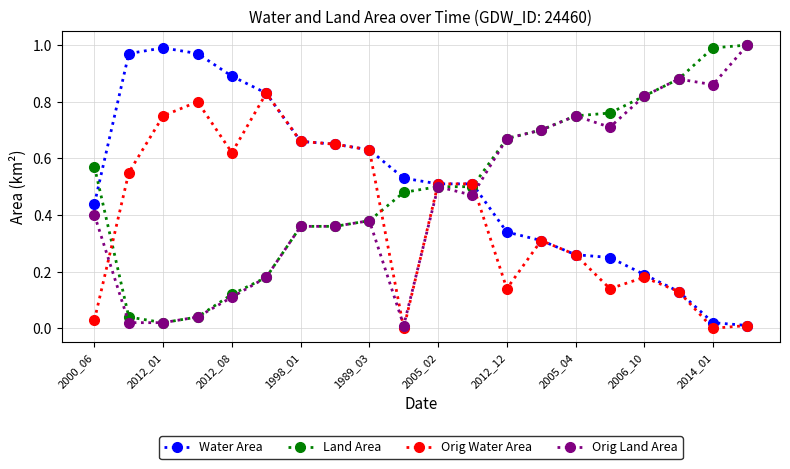

True or false: Water Area has more than 0 interior local peaks.

True